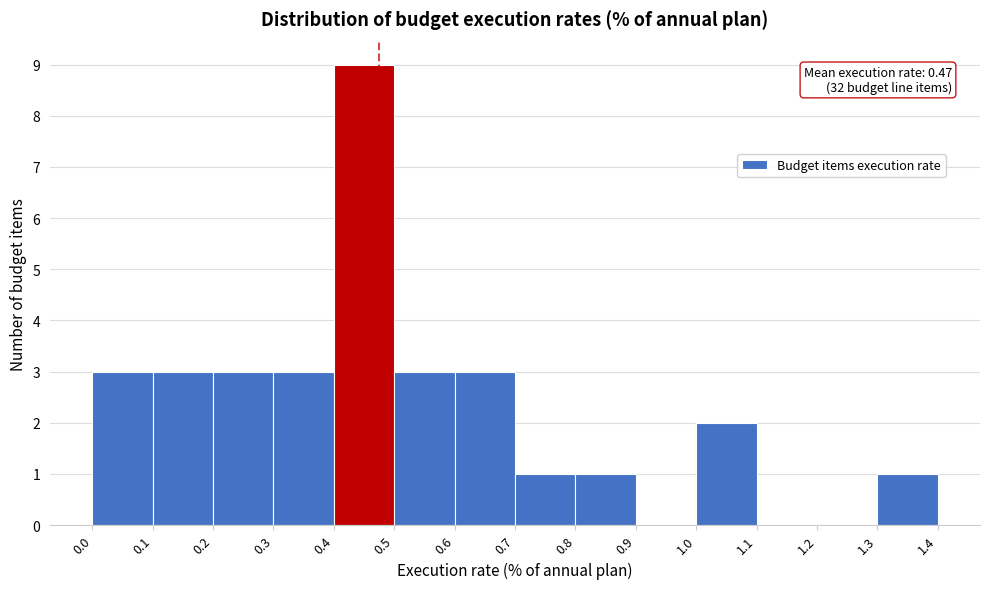

Which range on the x-axis has the tallest bar?

0.4 to 0.5